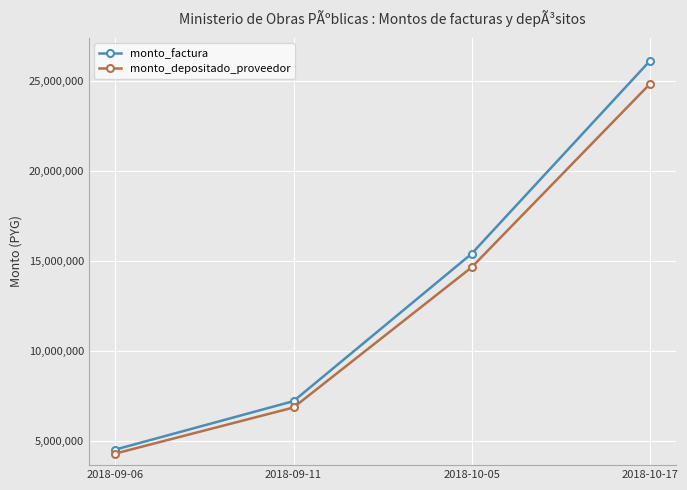

How many lines are shown in the chart?

2